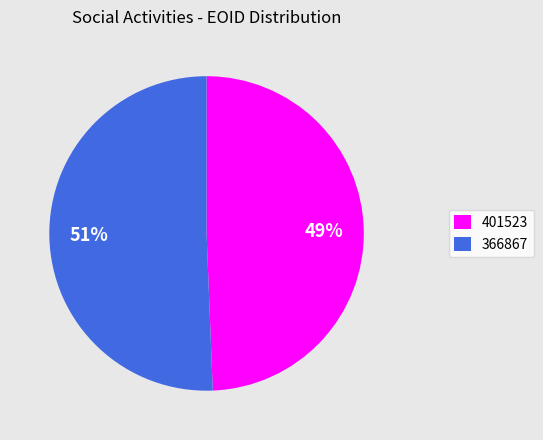

Rank the categories by value from lowest to highest.

401523, 366867